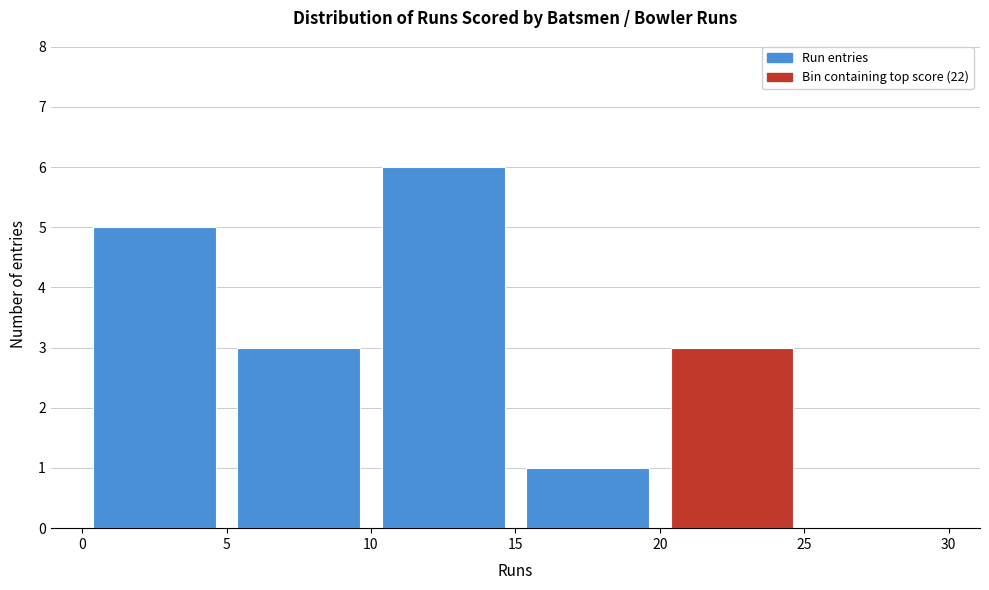

How tall is the bar that spans 15 to 20 on the x-axis? The values are not printed on the chart, so give them approximately, as read against the axis.

1